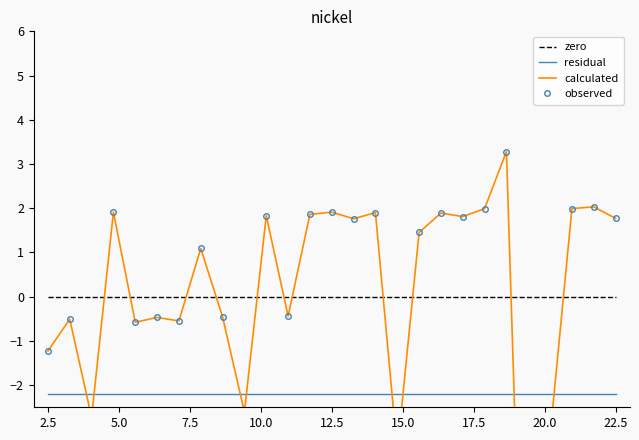

What is the minimum value for residual?

-2.2